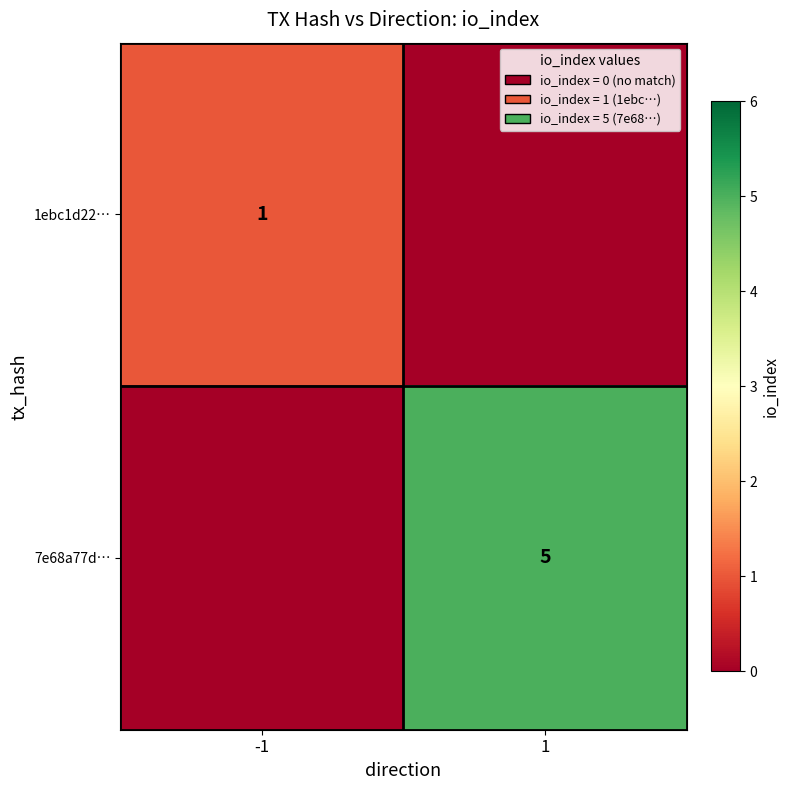

True or false: 7e68a77d… has a value of 3 at 1.

False